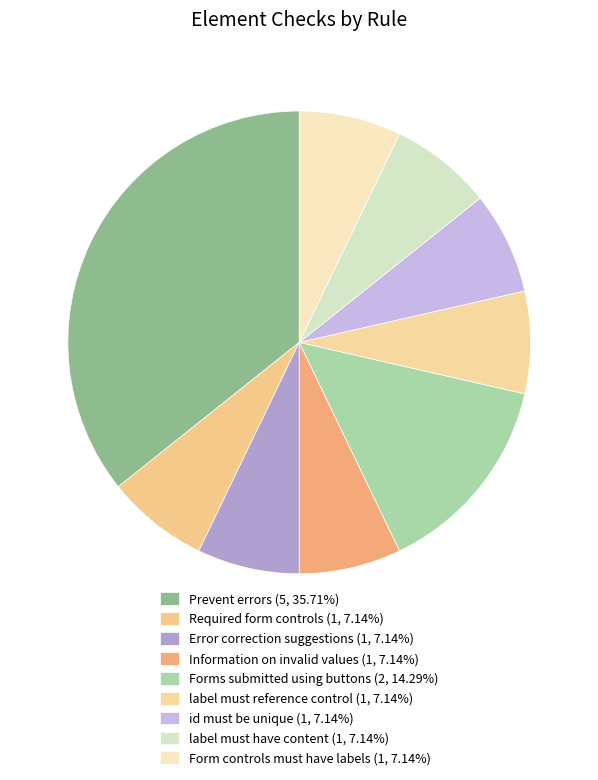

To the nearest percent, what is the combined percentage of Information on invalid values and label must reference control?

14%